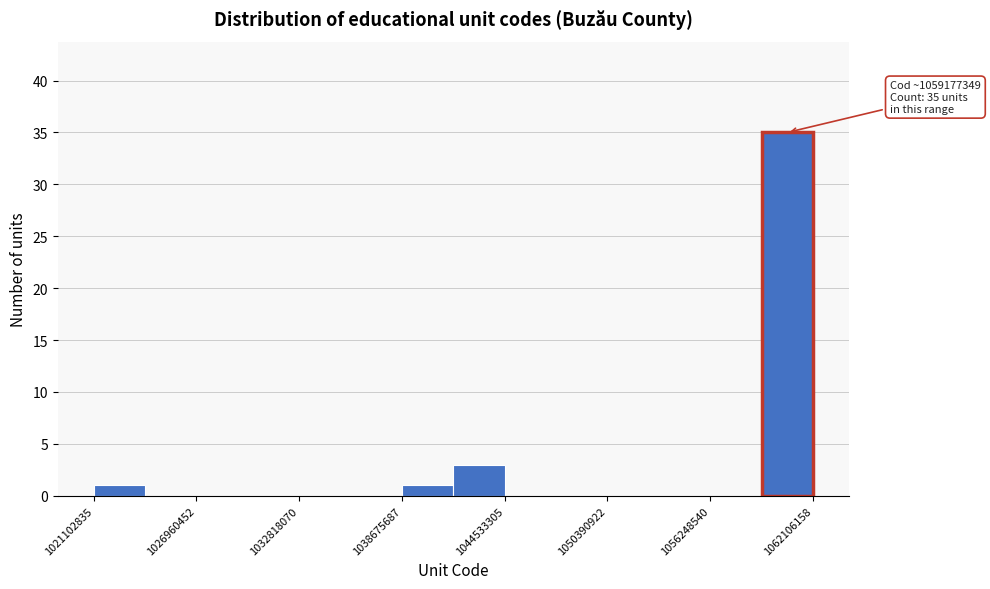

Around what value on the x-axis is the tallest bar? Give the approximate position of its centre, as read against the axis.

1061000000